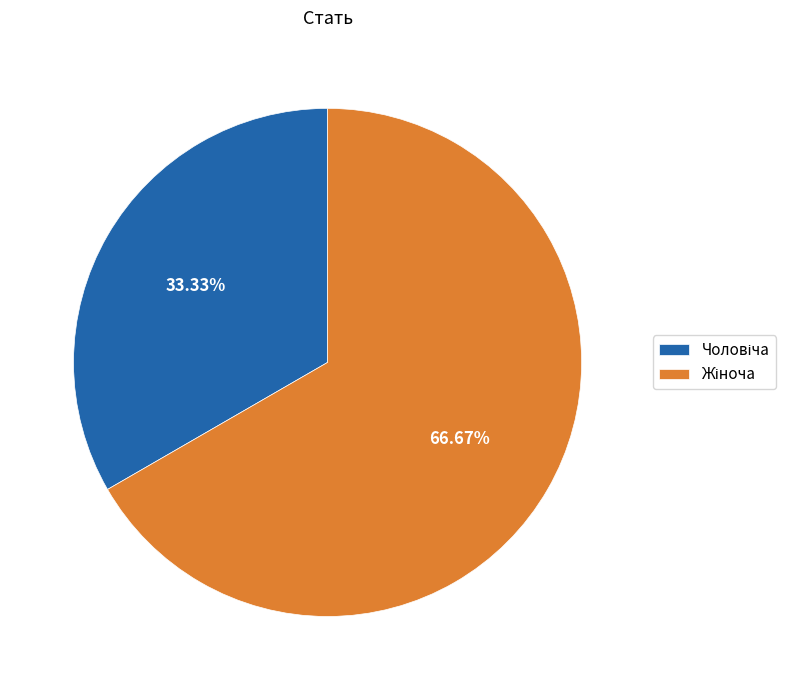

Does any single category account for the majority?

Yes